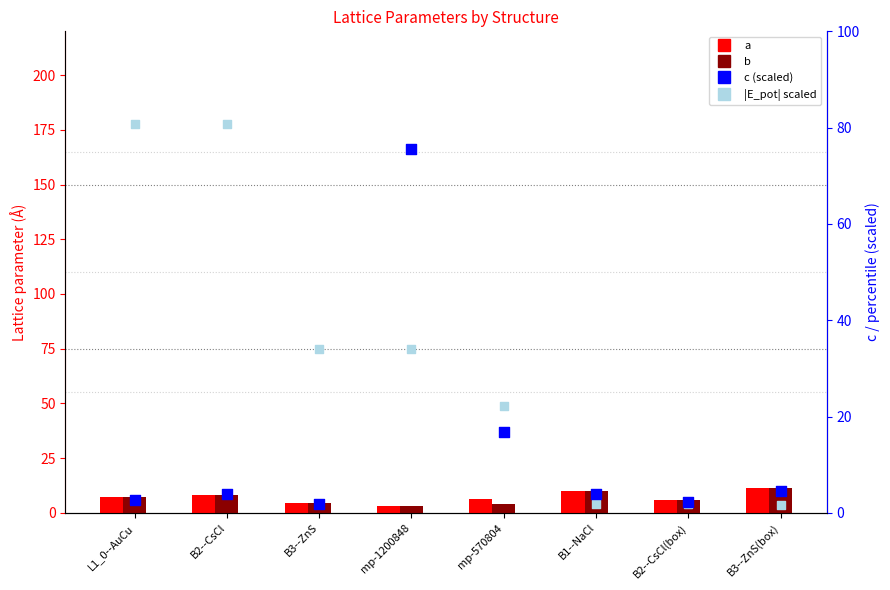

Which series reaches the maximum Y coordinate?

|E_pot| scaled